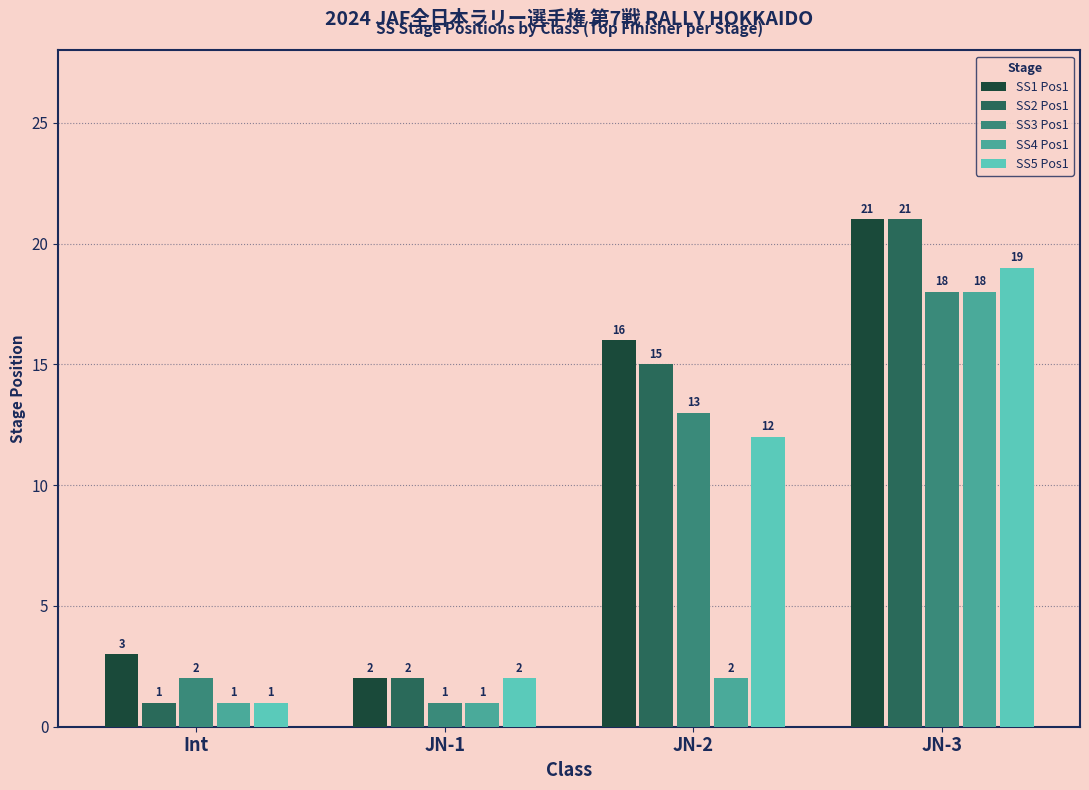

Is it true that SS3 Pos1 equals 7 at JN-2?

False